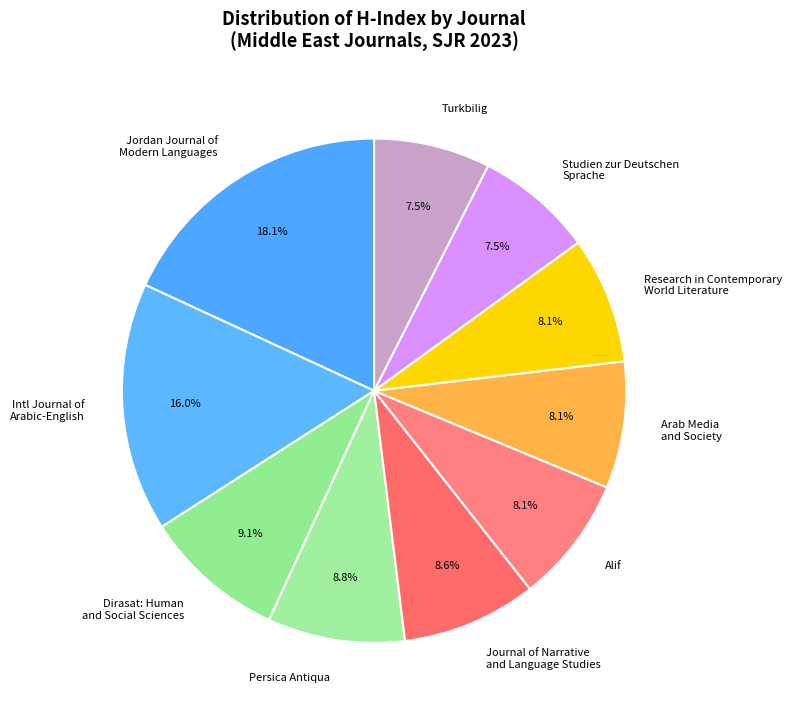

Which category has the biggest portion of the pie?

Jordan Journal of Modern Languages